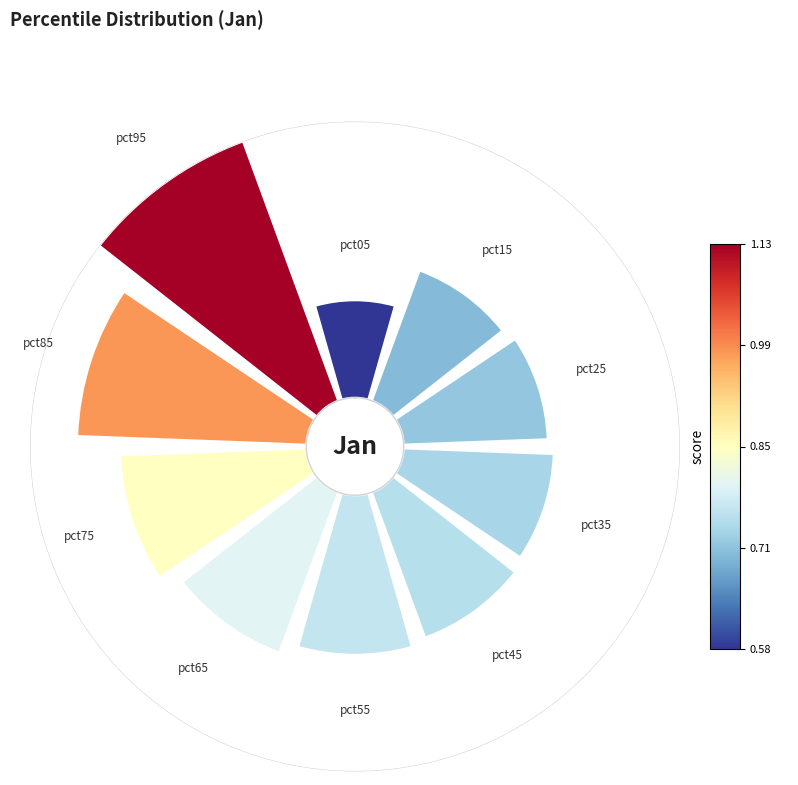

Is it true that 315° is 25% of the pie?

False